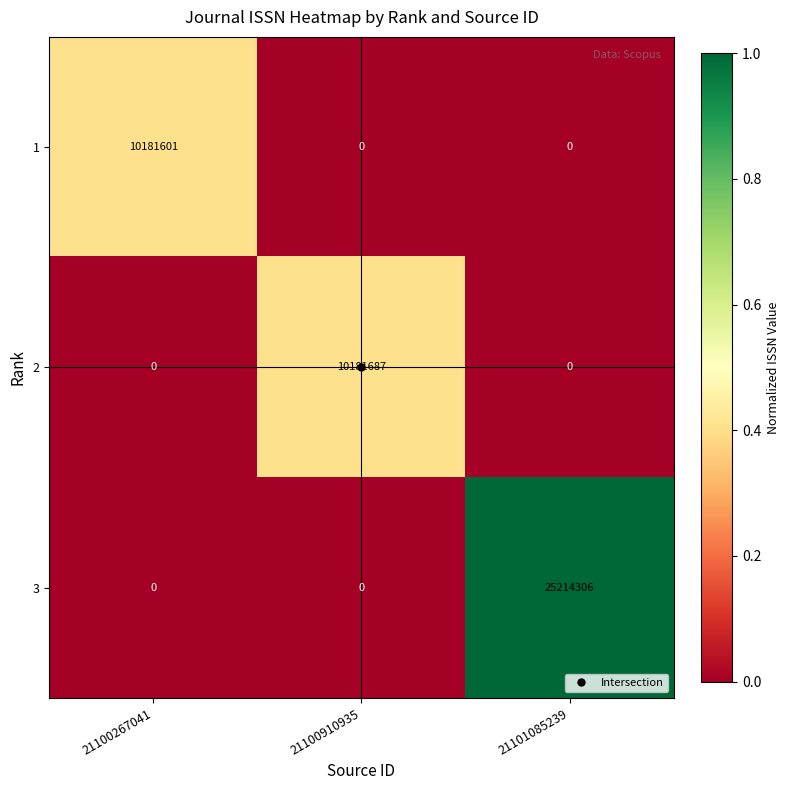

How many series are shown in this chart?

3